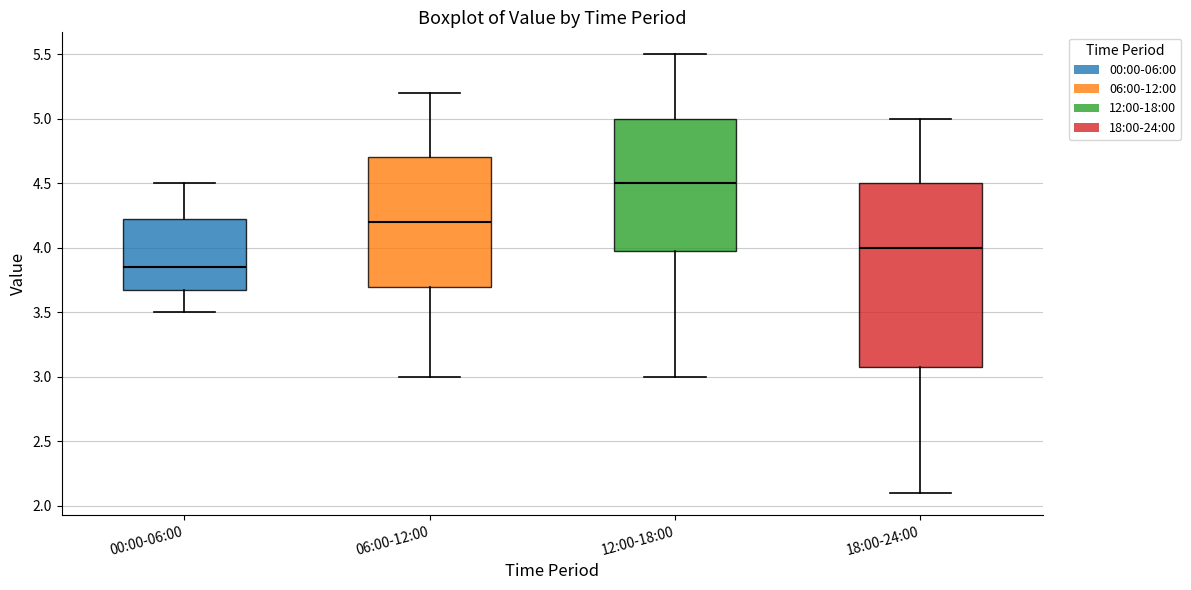

Reading left to right, read every box against the y-axis: the position of its median line, the range the box covers, and the ends of its whiskers. The values are not printed on the chart, so give them approximately, as read against the axis.

00:00-06:00: median 3.85, box 3.70 to 4.25, whiskers 3.50 to 4.50
06:00-12:00: median 4.20, box 3.70 to 4.70, whiskers 3.00 to 5.20
12:00-18:00: median 4.50, box 4.00 to 5.00, whiskers 3.00 to 5.50
18:00-24:00: median 4.00, box 3.10 to 4.50, whiskers 2.10 to 5.00